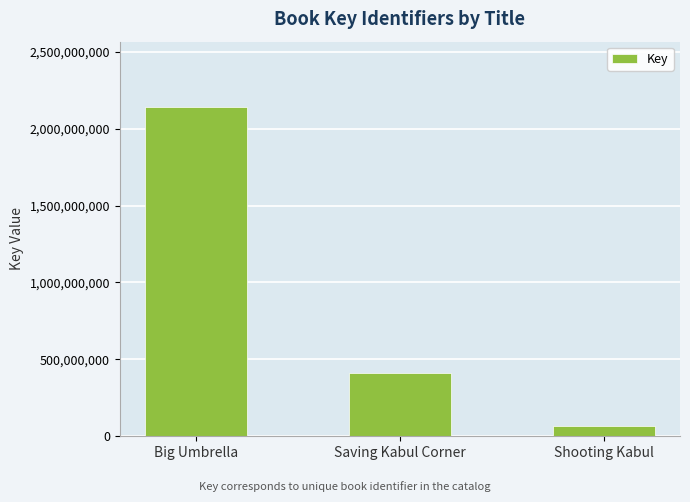

What is the value of the 2nd bar from the left?

408878842